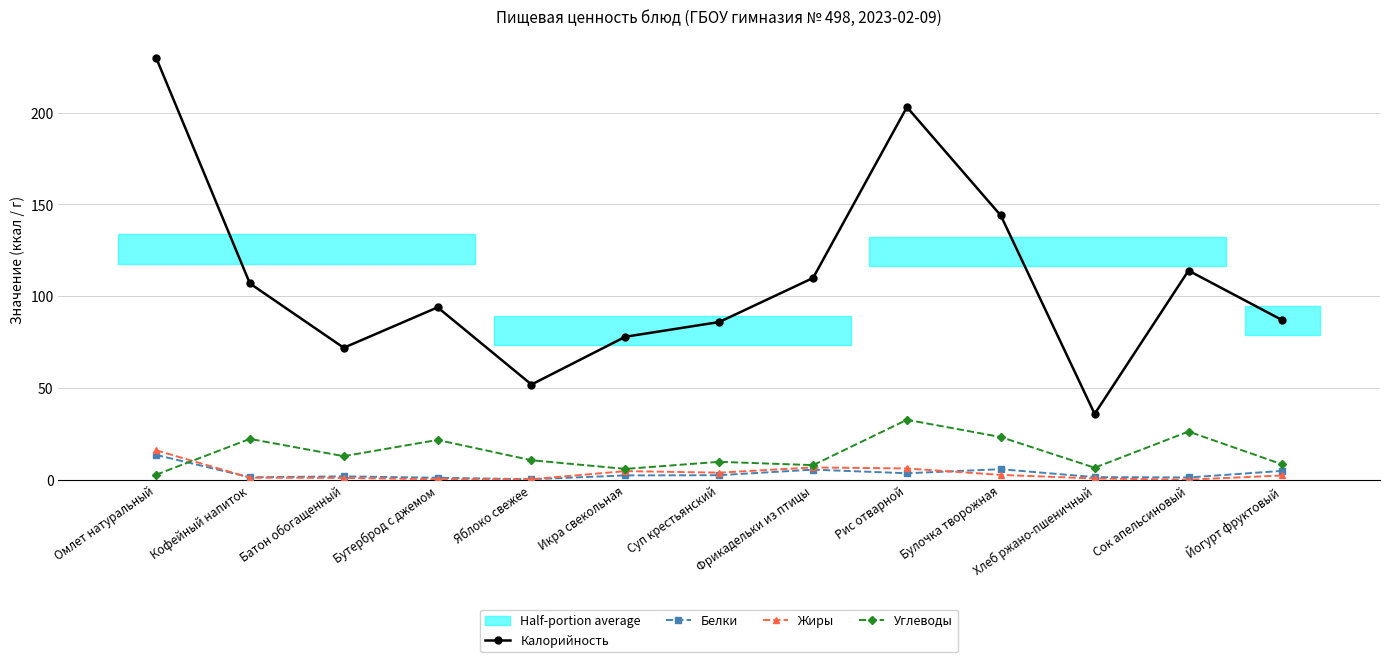

True or false: Углеводы has more than 1 points higher than both neighbors.

True